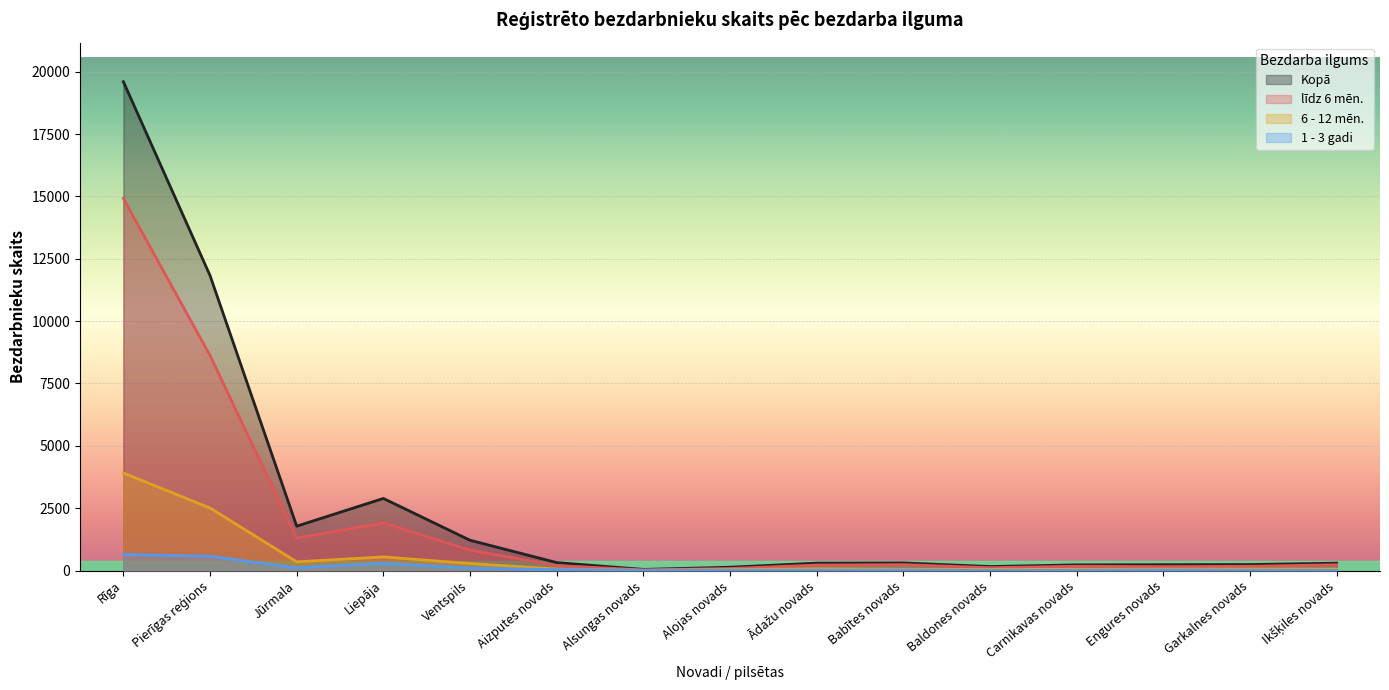

At which category is the sum across all series the highest?

Rīga